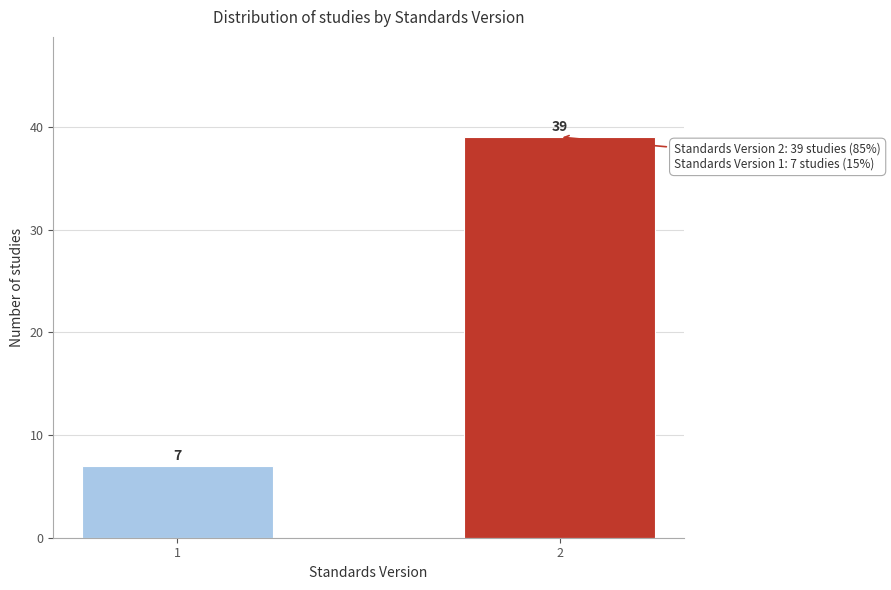

Reading right to left, transcribe all the data shown in this chart.

2=39	1=7